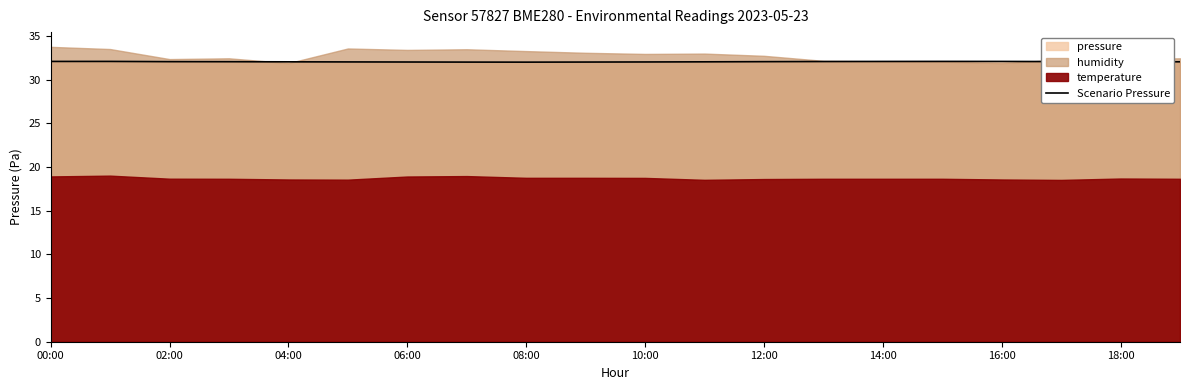

How many lines are shown in the chart?

1